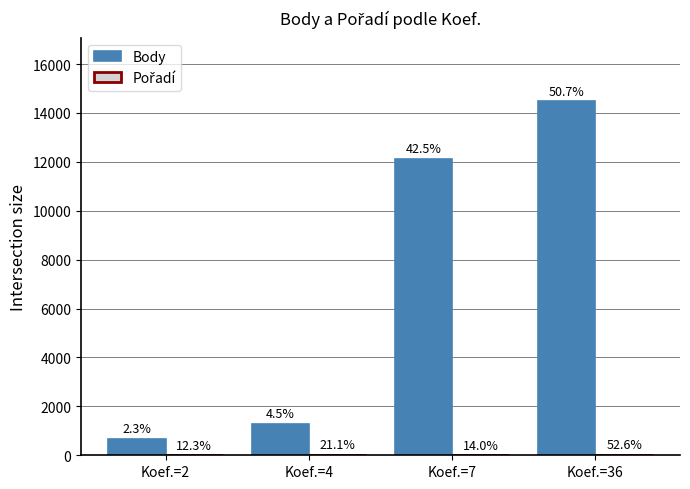

Is the value of Pořadí at Koef.=36 greater than the value of Body at Koef.=36?

No